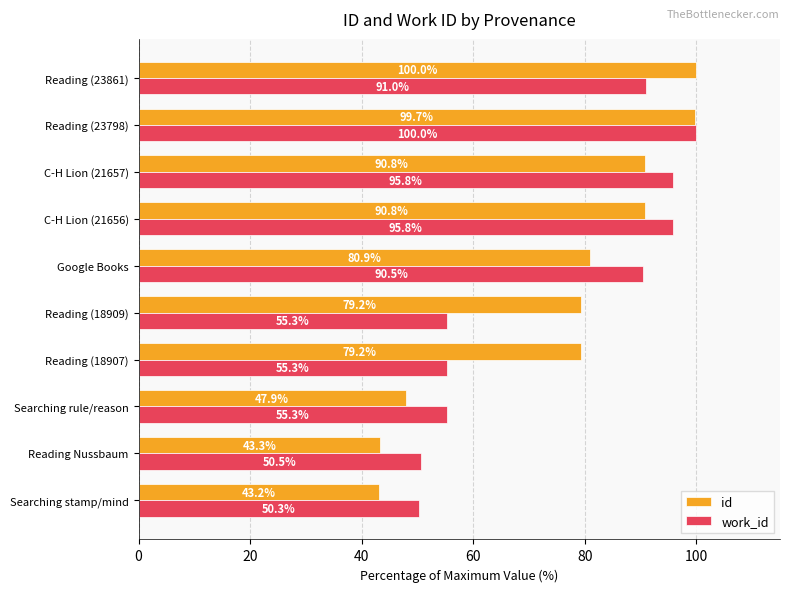

The id series shows 31.0 at Reading (23861). True or false?

False